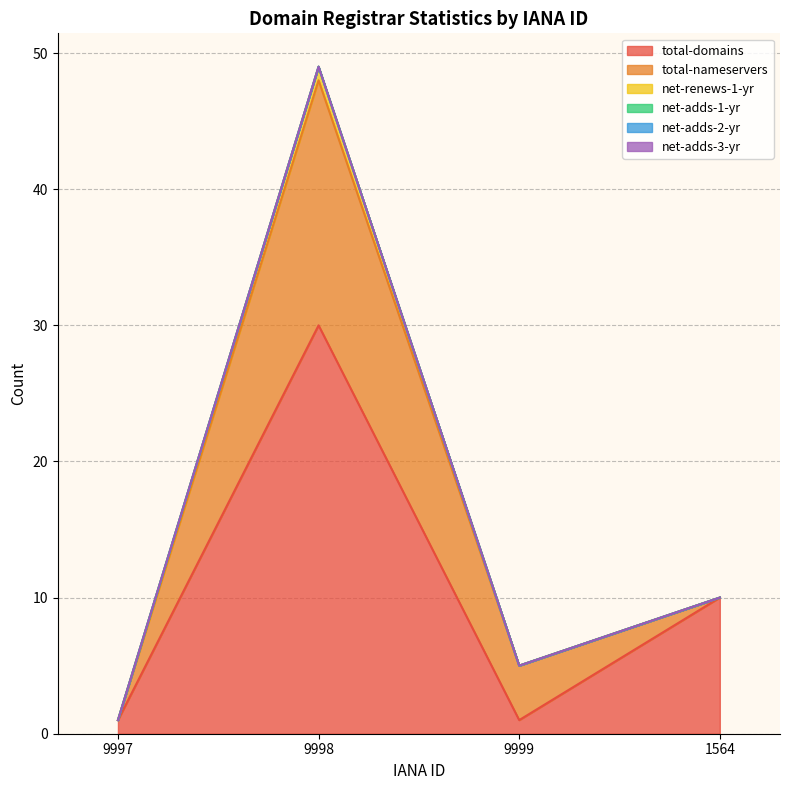

What is the difference between the highest and lowest values at 9998?

30